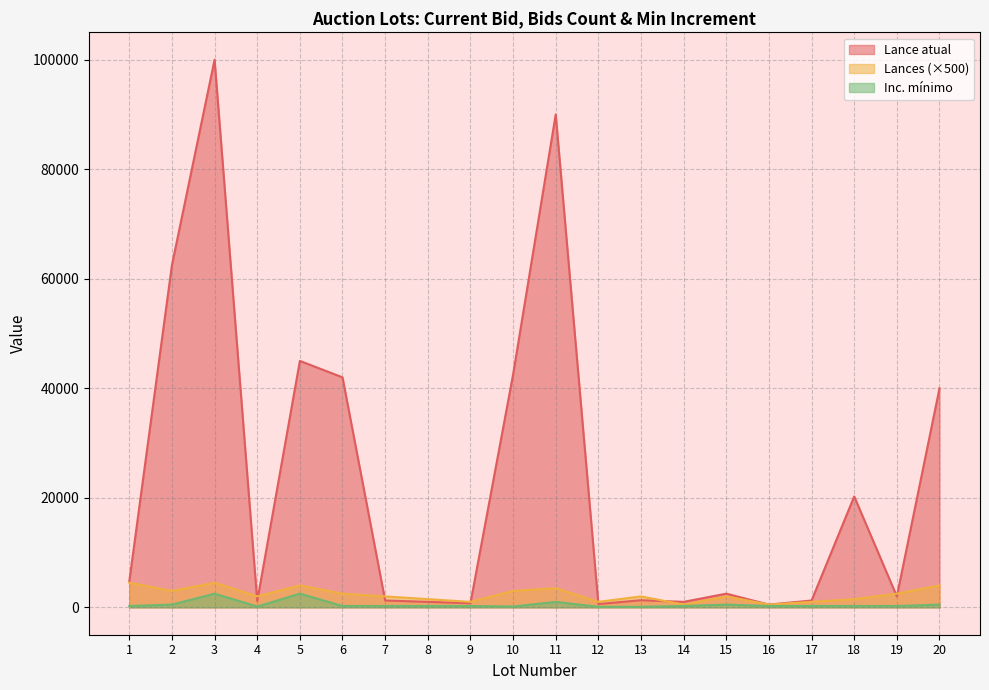

The value of Lances at 2 is 3000. True or false?

True